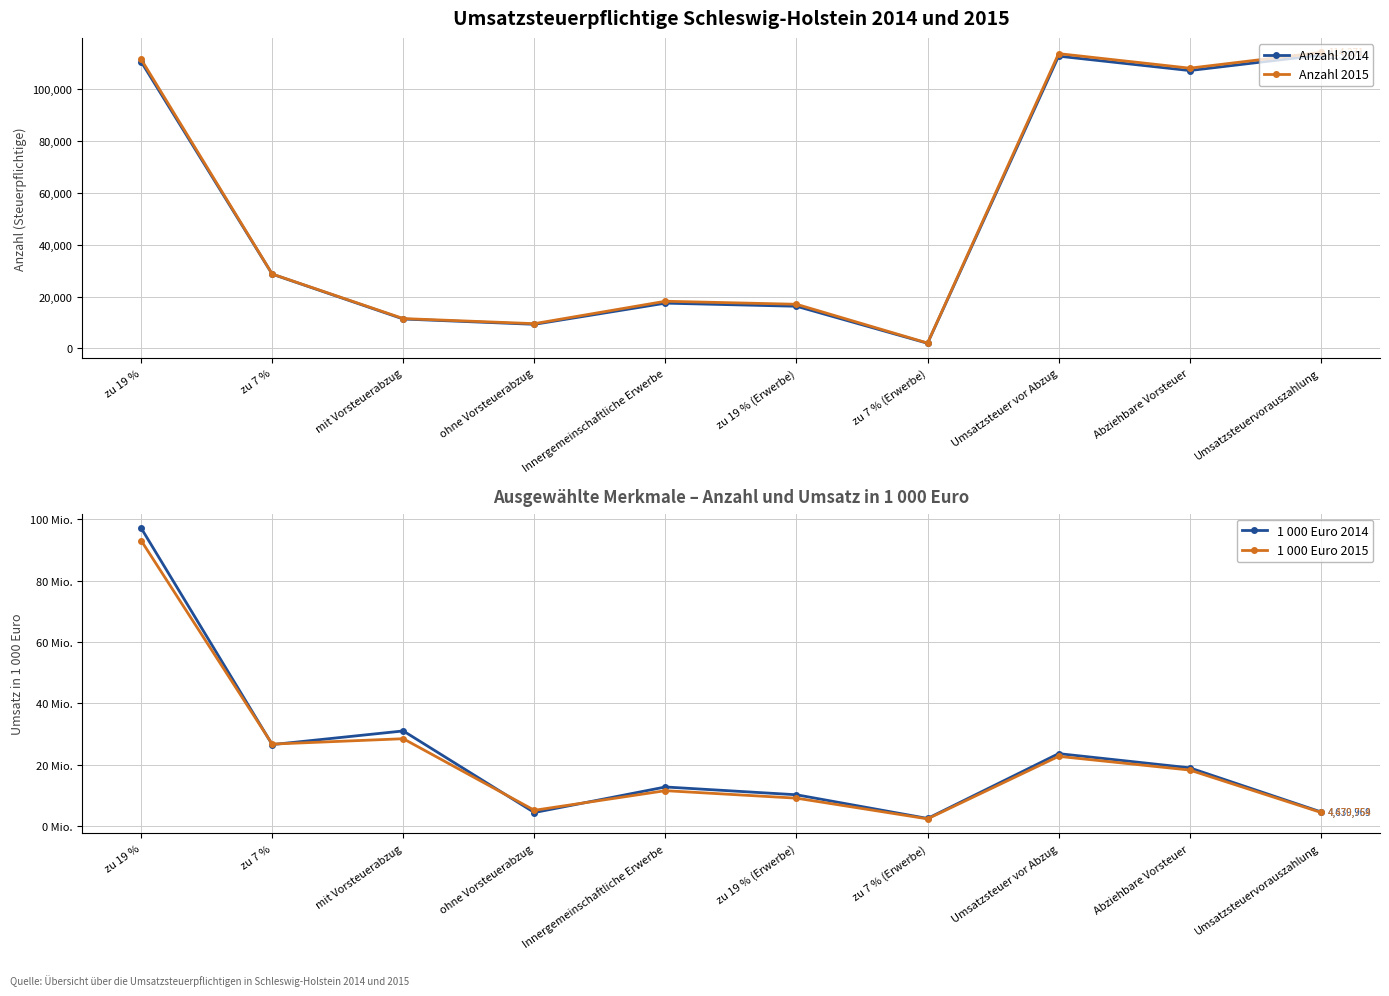

Is it true that Anzahl 2015 equals 108197 at Abziehbare Vorsteuer?

True